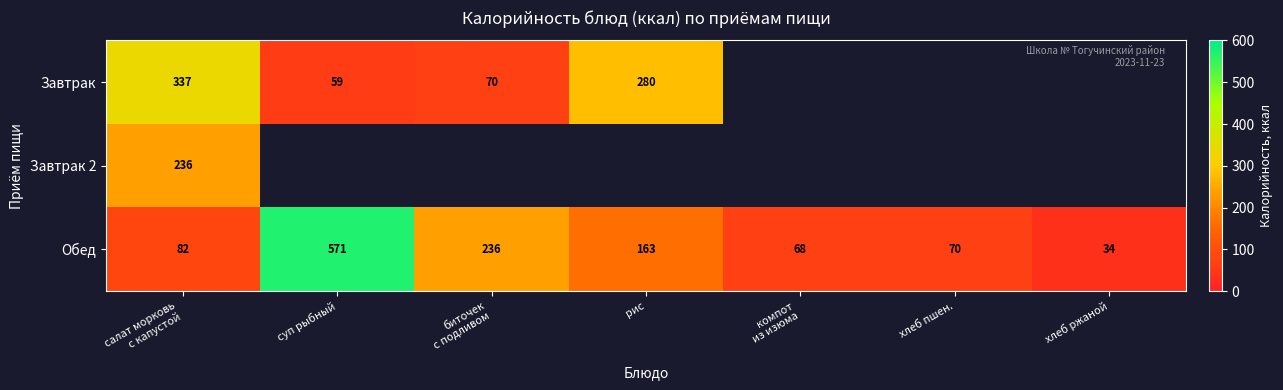

At how many categories does at least one series exceed 323?

2